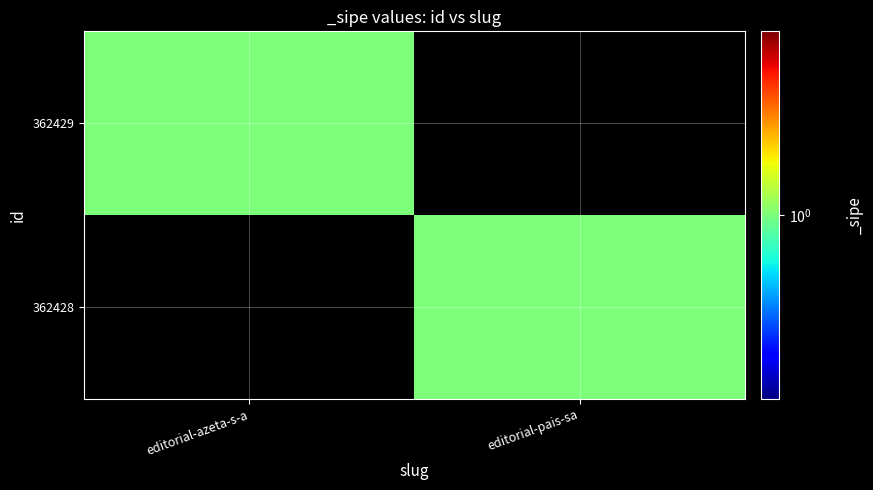

What is the greatest value displayed?

1